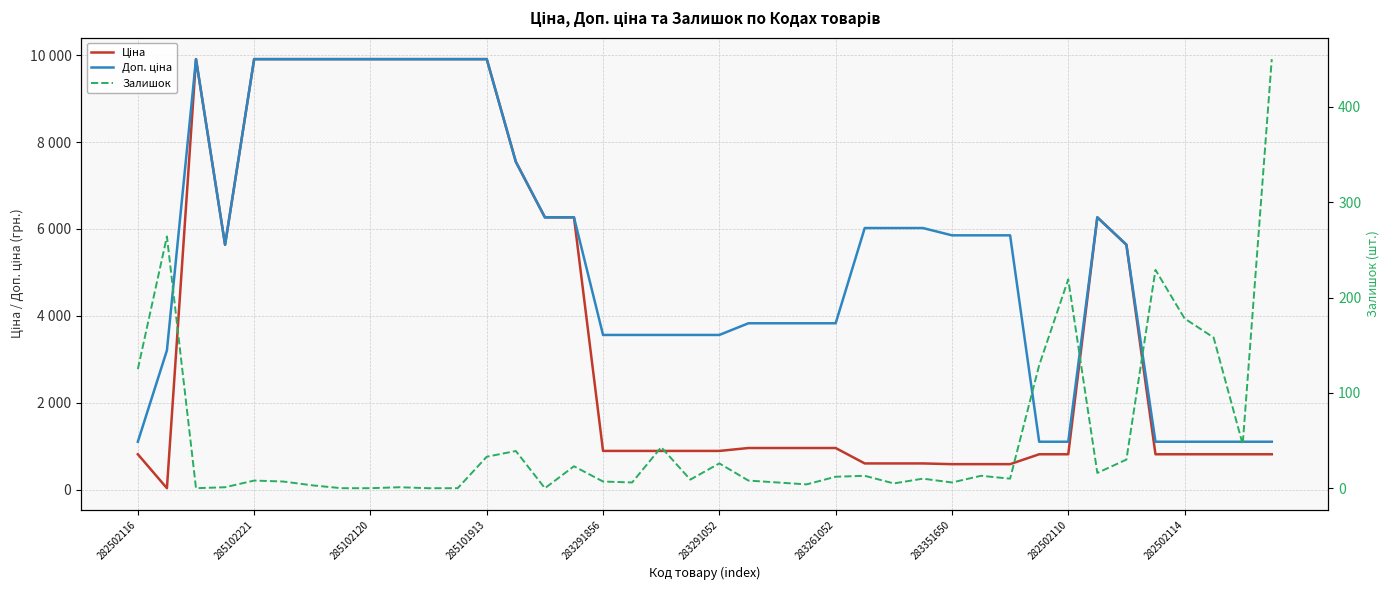

Where does the Залишок series first go above 10?

282502116